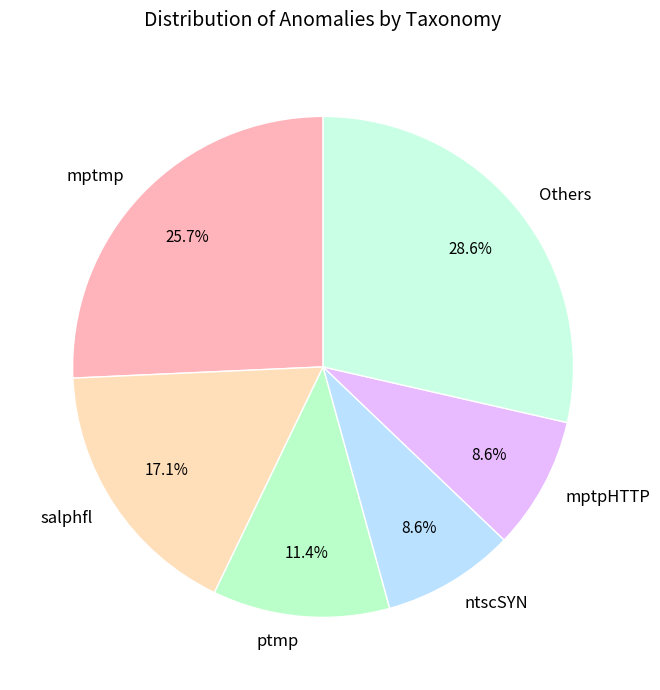

Does any single category account for the majority?

No